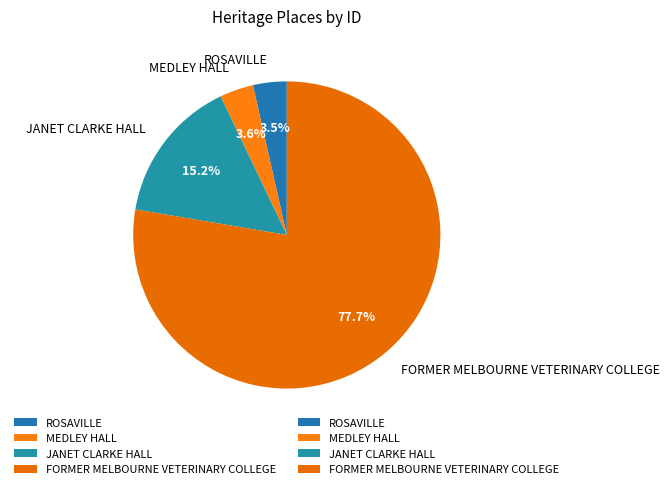

To the nearest percent, what portion does JANET CLARKE HALL represent?

15%